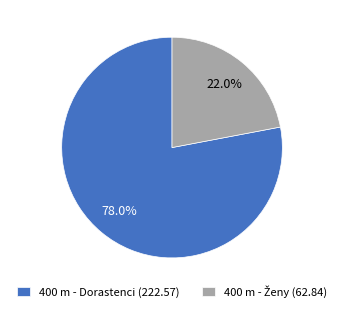

Is there a majority slice in this chart?

Yes